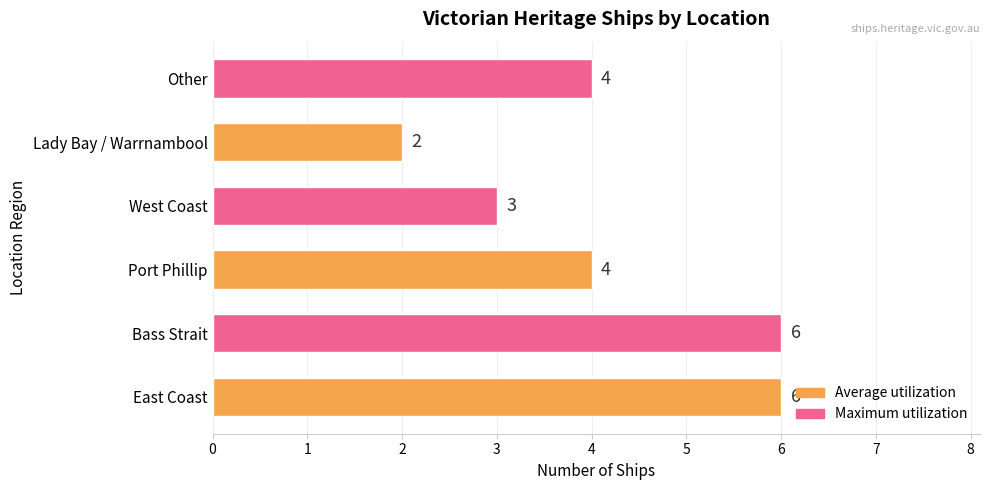

Count the number of categories in the chart.

6